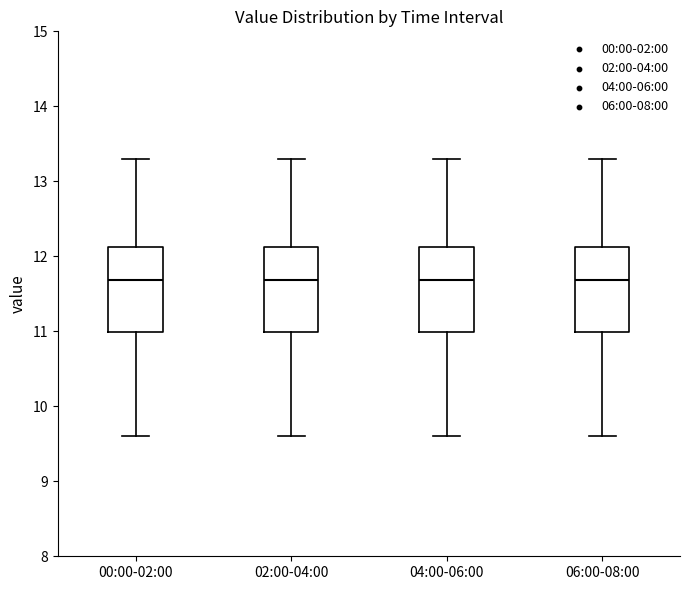

Where does the upper whisker of the box for 04:00-06:00 end on the y-axis? The values are not printed on the chart, so give them approximately, as read against the axis.

13.3